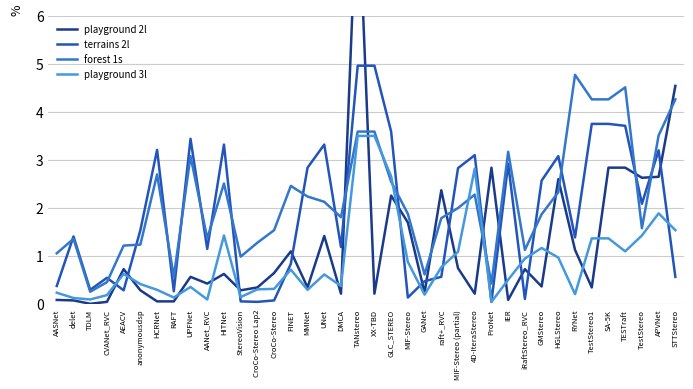

How many lines are shown in the chart?

4